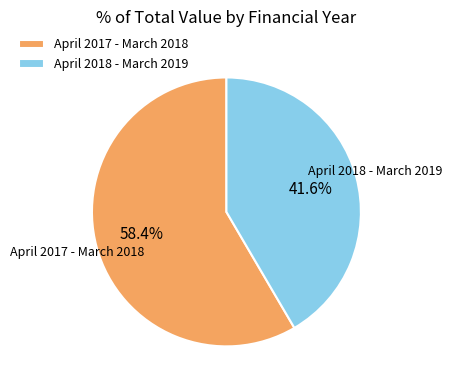

The April 2018 - March 2019 slice represents 42% of the pie. True or false?

True